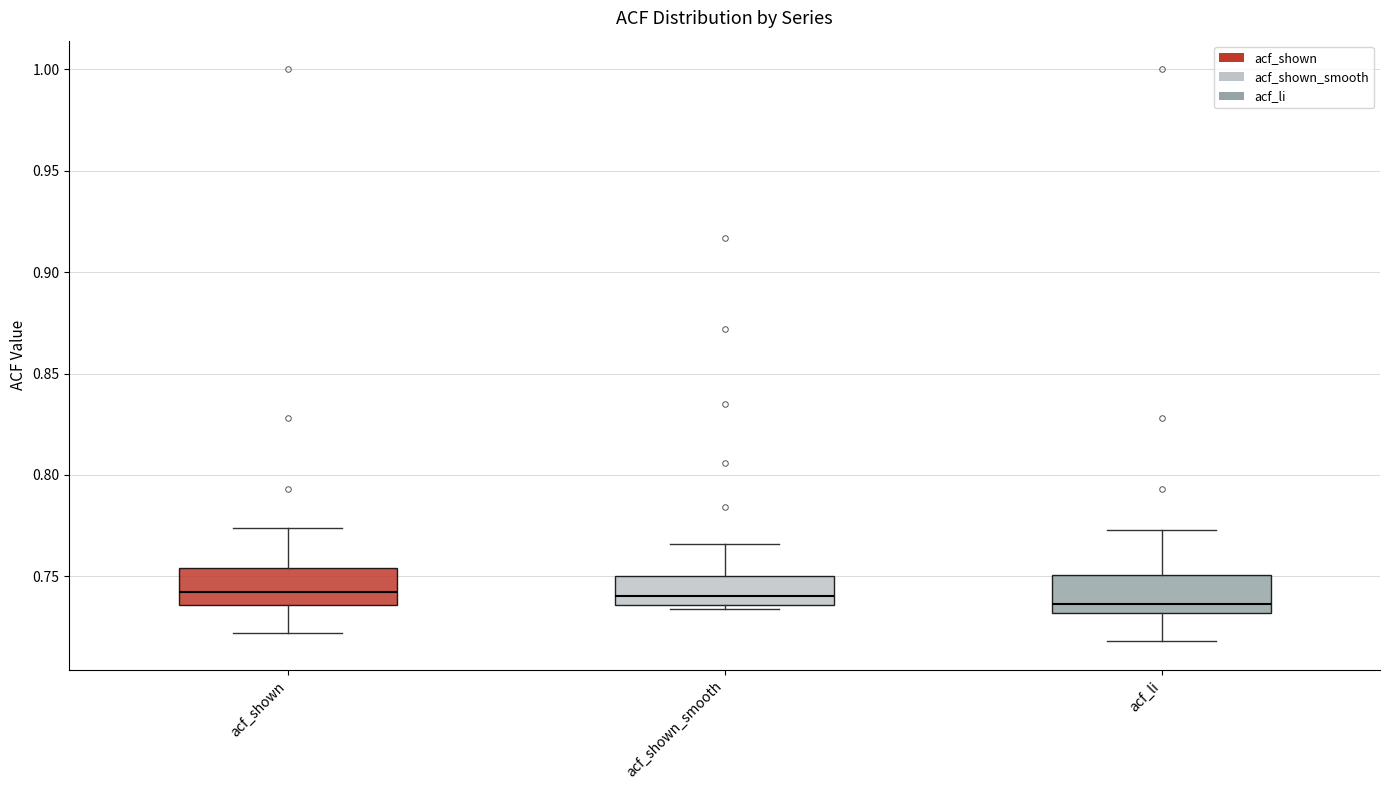

Reading left to right, read every box against the y-axis: the position of its median line, the range the box covers, and the ends of its whiskers. The values are not printed on the chart, so give them approximately, as read against the axis.

acf_shown: median 0.745, box 0.735 to 0.755, whiskers 0.720 to 0.775
acf_shown_smooth: median 0.740, box 0.735 to 0.750, whiskers 0.735 (just below the box's lower edge) to 0.765
acf_li: median 0.735, box 0.730 to 0.750, whiskers 0.720 to 0.775